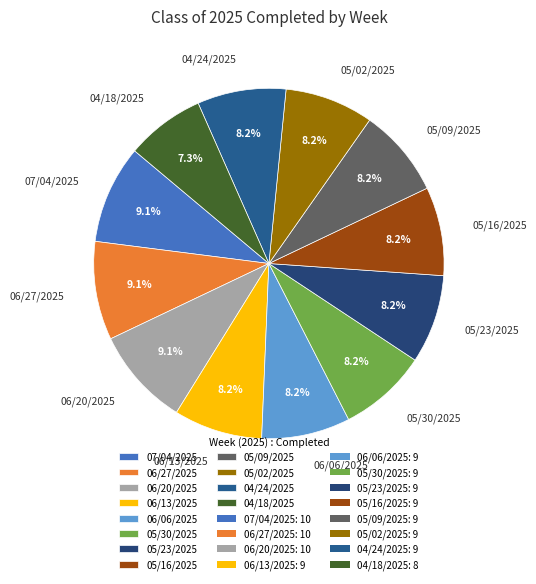

Does 05/23/2025 account for over 50% of the chart?

No